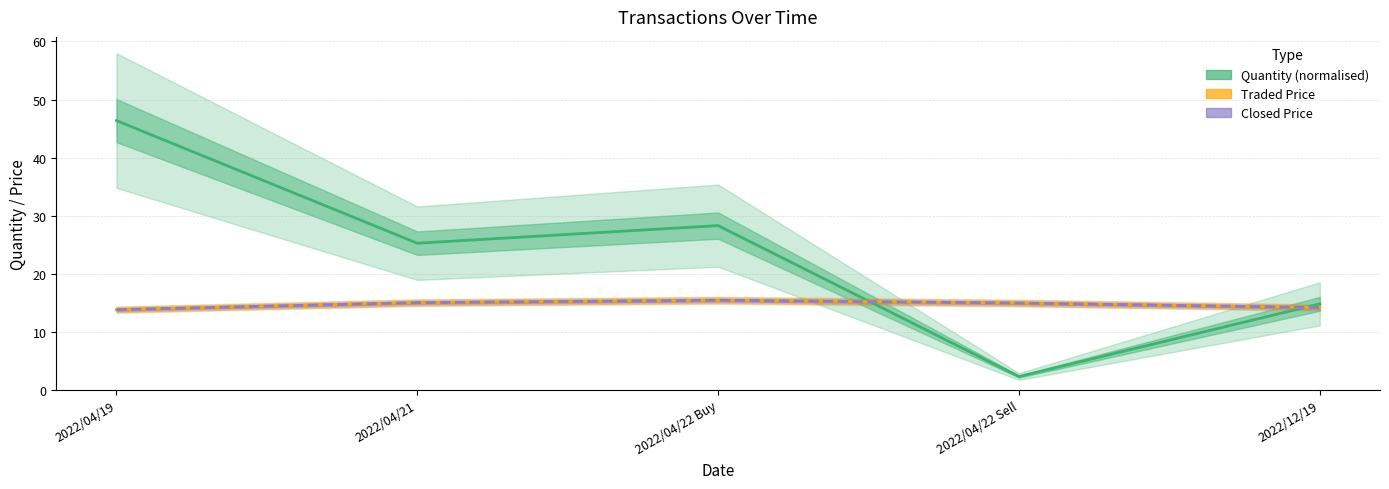

How many intersections are there between Quantity (normalised) and Traded Price?

2